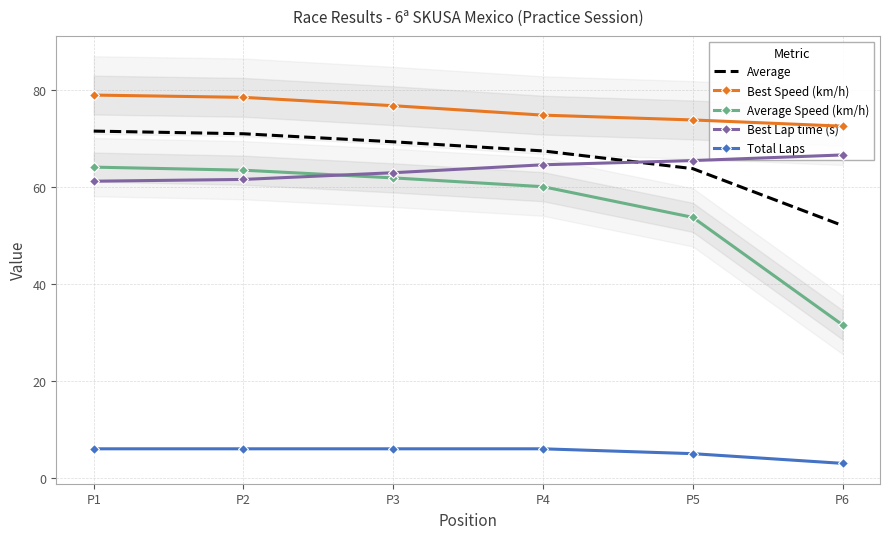

What is the maximum value for Total Laps?

6.0